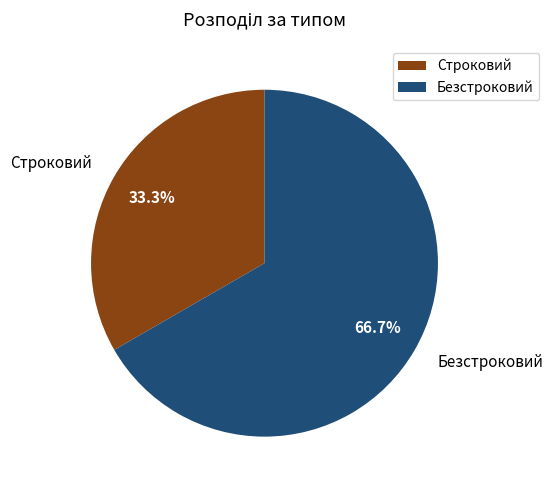

Which has a higher value, Безстроковий or Строковий?

Безстроковий